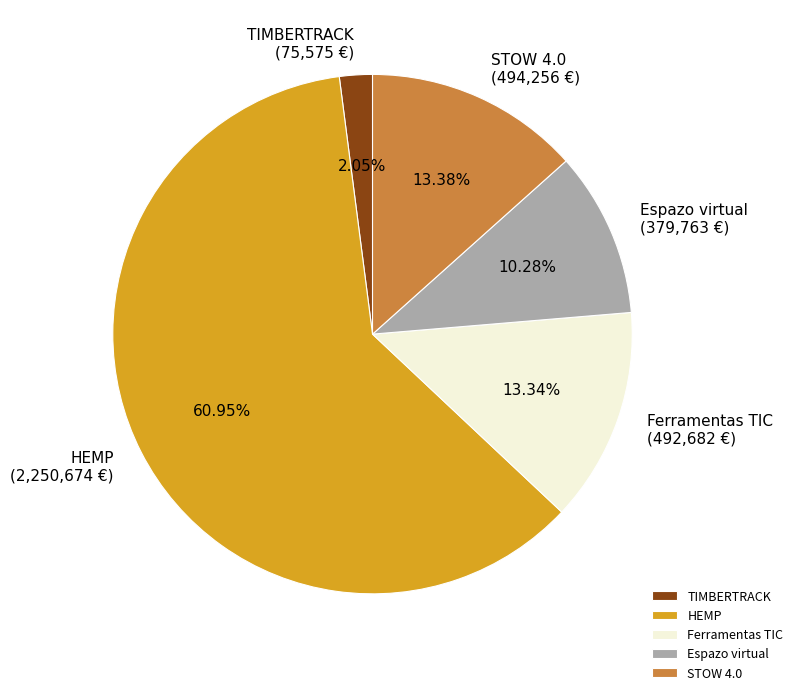

What is the total percentage of Espazo virtual and STOW 4.0?

23.7%